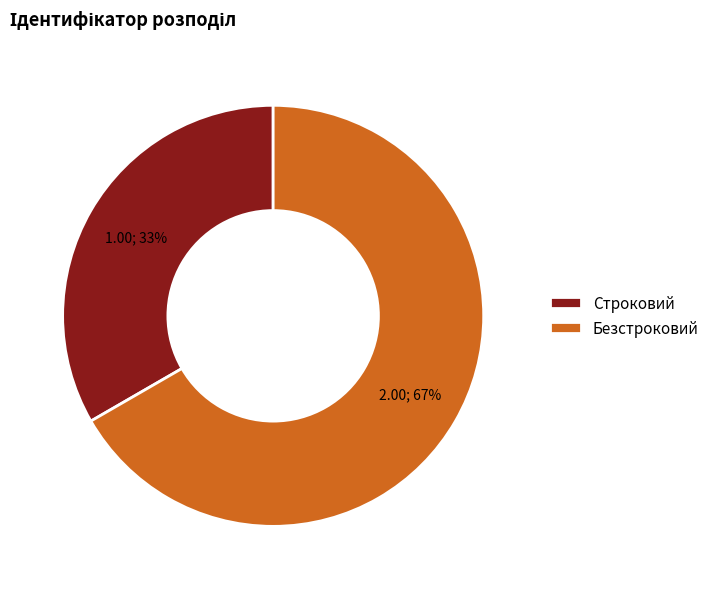

To the nearest percent, what portion does Строковий represent?

33%